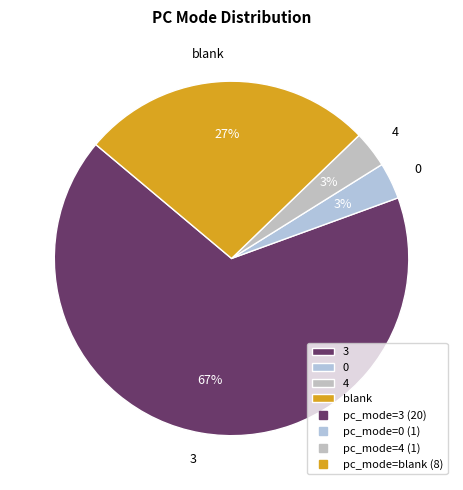

The 4 slice represents 3% of the pie. True or false?

True